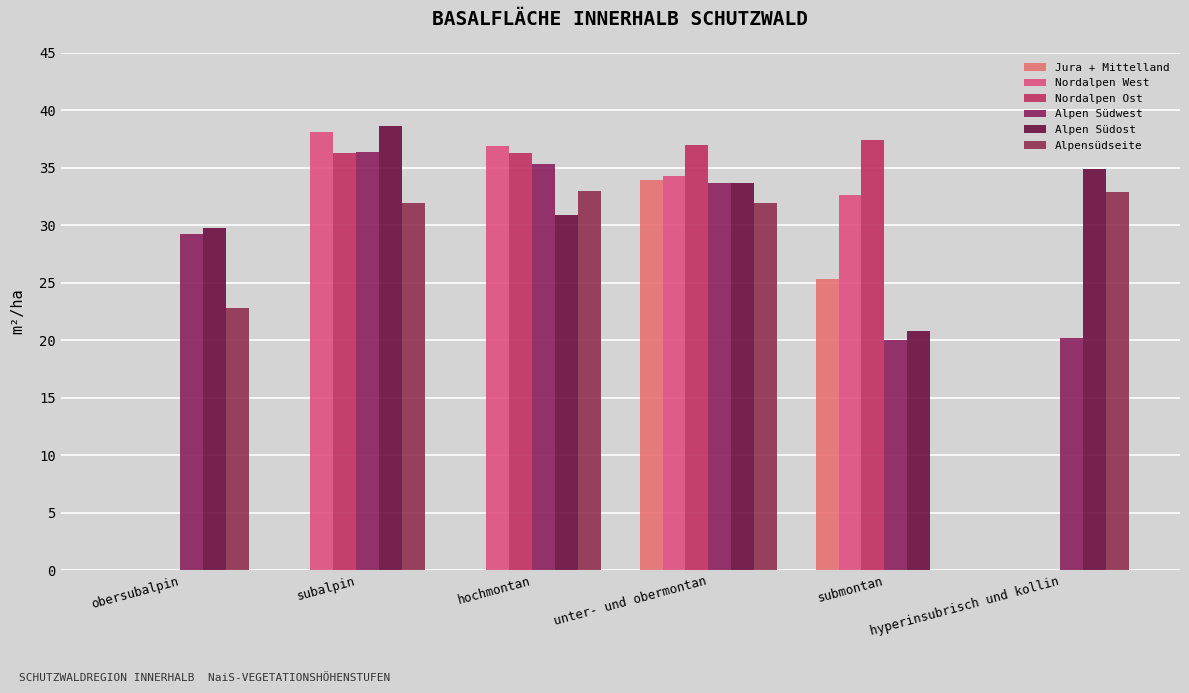

Count the number of data series in this chart.

6